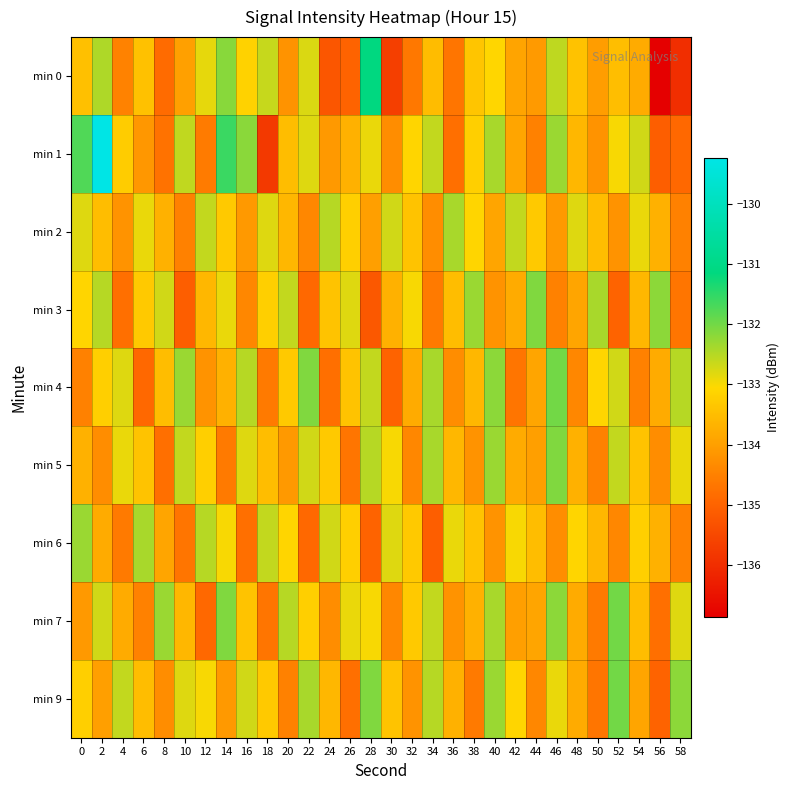

What is the spread (max minus min) of values at 14?

3.0